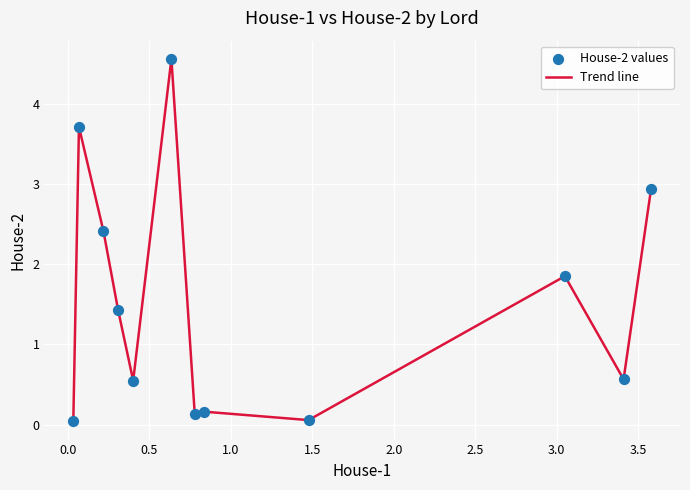

What is the difference between the maximum and minimum values?

4.5